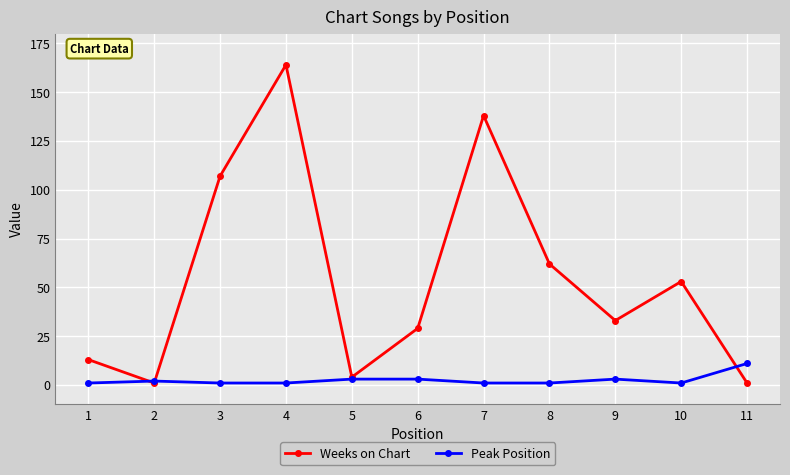

Is it true that Weeks on Chart equals 53 at 10?

True